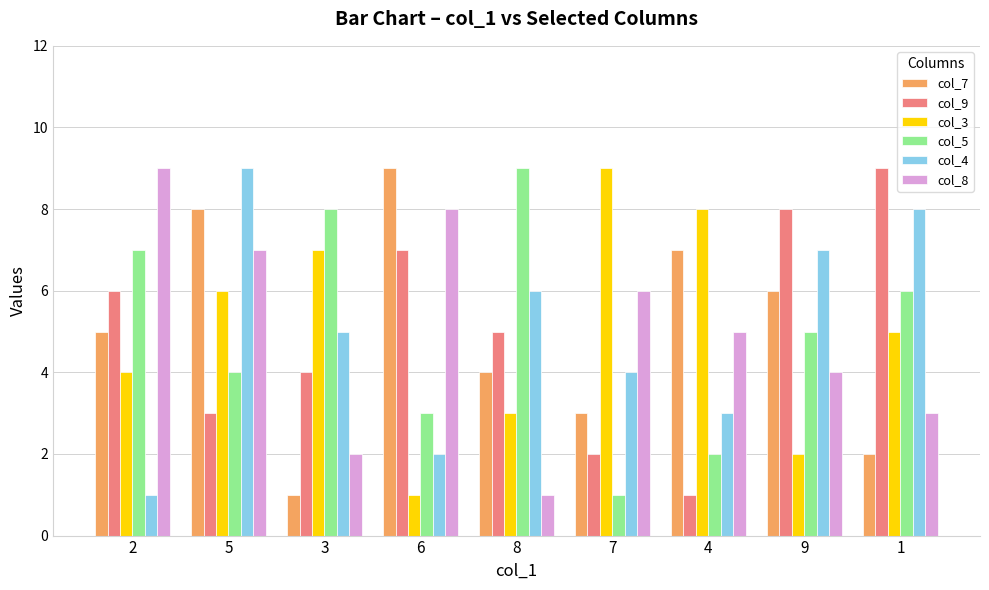

List the labels in order of col_3 value, smallest first.

6, 9, 8, 2, 1, 5, 3, 4, 7